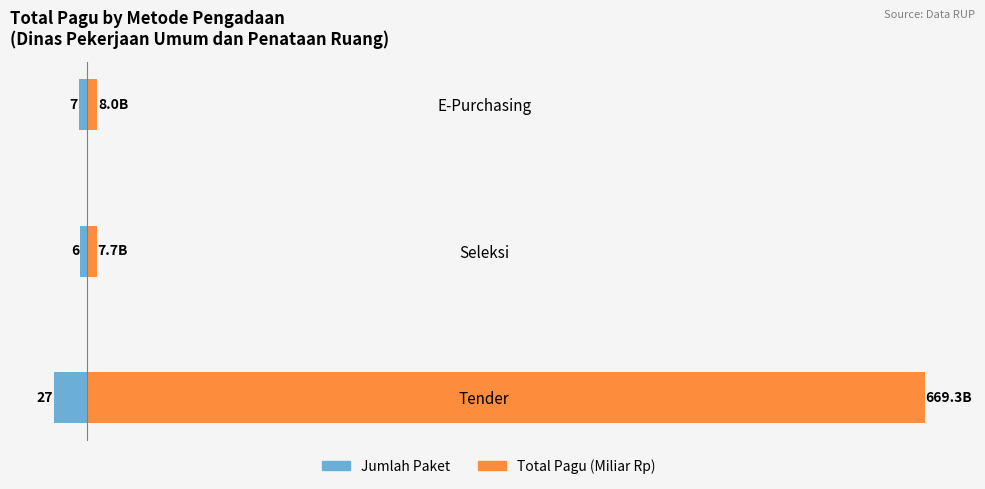

Rank the series by their maximum value, from highest to lowest.

Total Pagu (Miliar Rp), Jumlah Paket